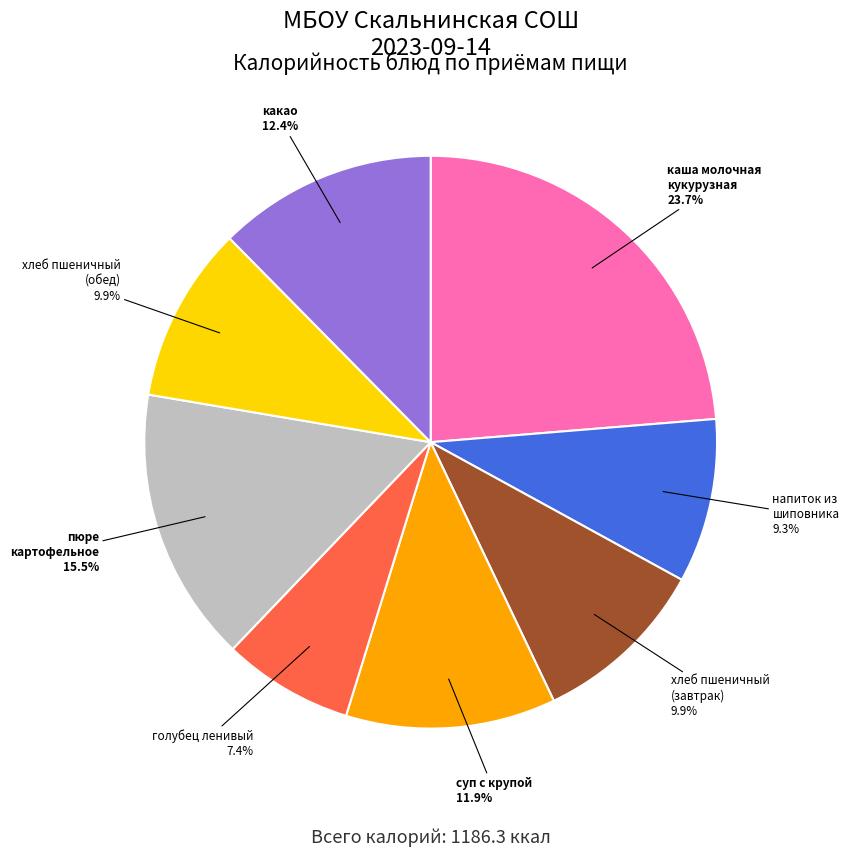

Is there a majority slice in this chart?

No